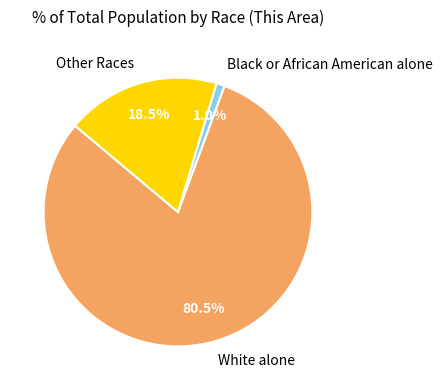

To the nearest percent, what is the average slice percentage?

33%